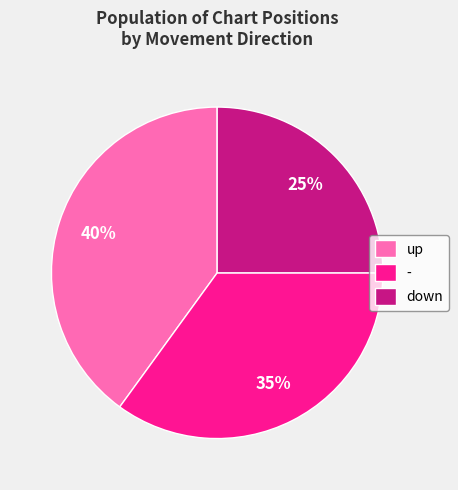

Count the number of slices in the pie.

3